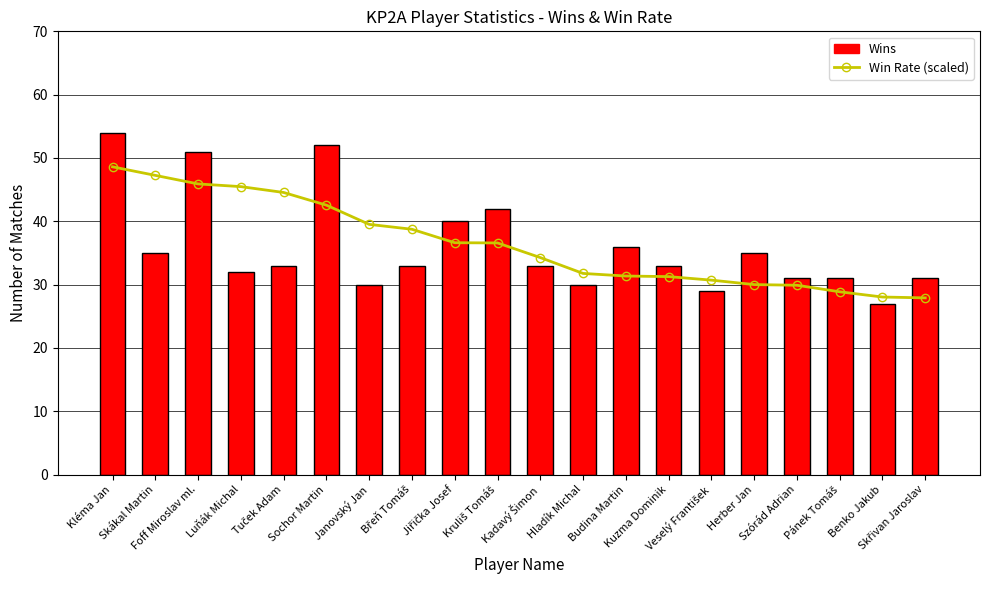

Reading left to right, what are all the values shown in this chart?

Win Rate (scaled): Kléma Jan=48.6	Skákal Martin=47.2	Foff Miroslav ml.=45.9	Luňák Michal=45.5	Tuček Adam=44.5	Sochor Martin=42.5	Janovský Jan=39.5	Břeň Tomáš=38.7	Jiřička Josef=36.6	Kruliš Tomáš=36.6	Kadavý Šimon=34.3	Hladík Michal=31.8	Budina Martin=31.4	Kuzma Dominik=31.3	Veselý František=30.7	Herber Jan=30.0	Szórád Adrian=29.9	Pánek Tomáš=28.9	Benko Jakub=28.0	Skřivan Jaroslav=27.9
Wins: Kléma Jan=54.0	Skákal Martin=35.0	Foff Miroslav ml.=51.0	Luňák Michal=32.0	Tuček Adam=33.0	Sochor Martin=52.0	Janovský Jan=30.0	Břeň Tomáš=33.0	Jiřička Josef=40.0	Kruliš Tomáš=42.0	Kadavý Šimon=33.0	Hladík Michal=30.0	Budina Martin=36.0	Kuzma Dominik=33.0	Veselý František=29.0	Herber Jan=35.0	Szórád Adrian=31.0	Pánek Tomáš=31.0	Benko Jakub=27.0	Skřivan Jaroslav=31.0